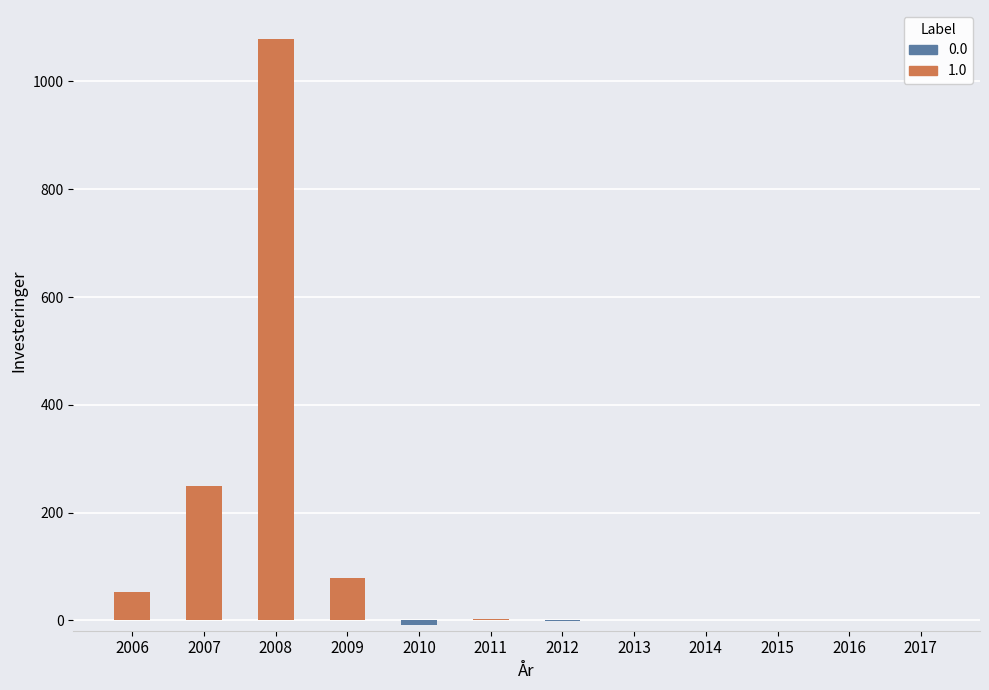

Which category has the lowest value across all series?

2010